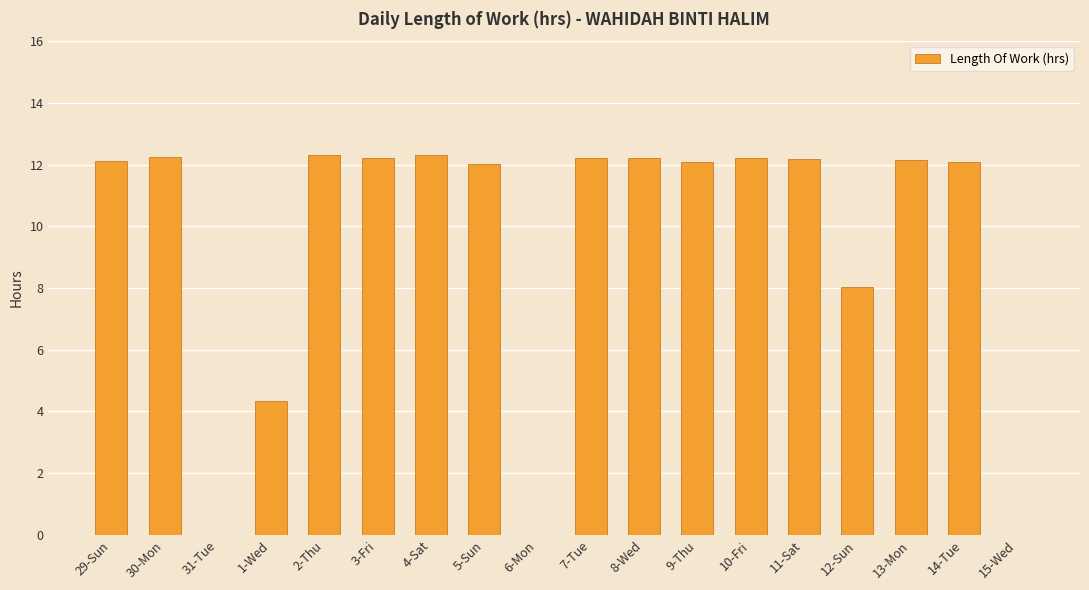

How many categories are shown in the chart?

18